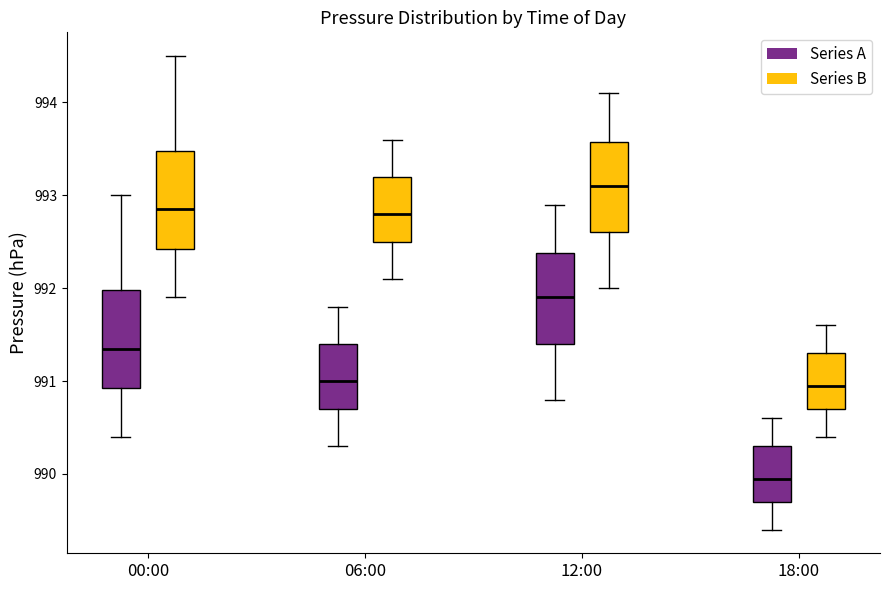

Reading left to right, read every box against the y-axis: the position of its median line, the range the box covers, and the ends of its whiskers. The values are not printed on the chart, so give them approximately, as read against the axis.

00:00 (Series A): median 991.4, box 990.9 to 992.0, whiskers 990.4 to 993.0
00:00 (Series B): median 992.9, box 992.4 to 993.5, whiskers 991.9 to 994.5
06:00 (Series A): median 991.0, box 990.7 to 991.4, whiskers 990.3 to 991.8
06:00 (Series B): median 992.8, box 992.5 to 993.2, whiskers 992.1 to 993.6
12:00 (Series A): median 991.9, box 991.4 to 992.4, whiskers 990.8 to 992.9
12:00 (Series B): median 993.1, box 992.6 to 993.6, whiskers 992.0 to 994.1
18:00 (Series A): median 990.0, box 989.7 to 990.3, whiskers 989.4 to 990.6
18:00 (Series B): median 991.0, box 990.7 to 991.3, whiskers 990.4 to 991.6